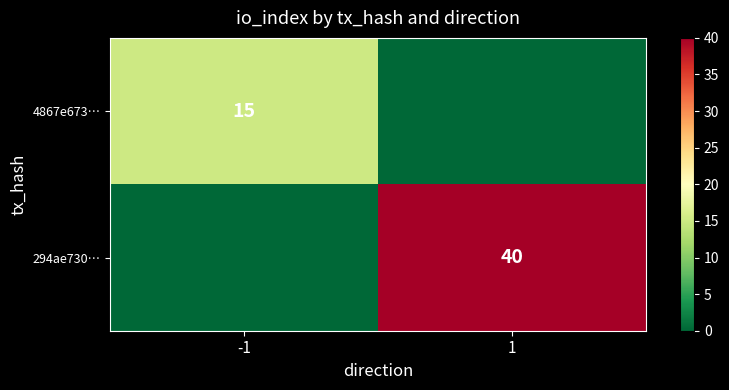

The 4867e673… series shows 6 at -1. True or false?

False